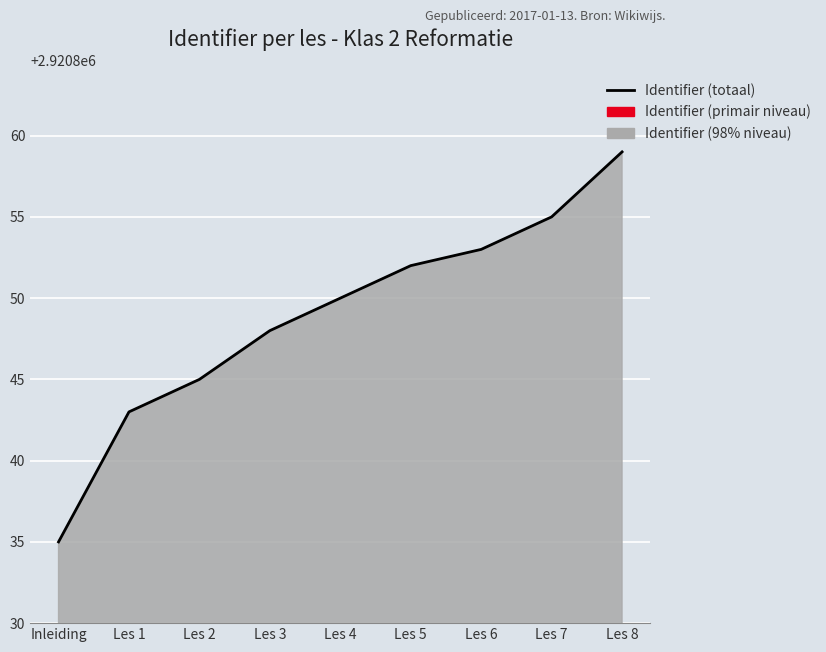

What is the label of the 9th point from the right?

Inleiding